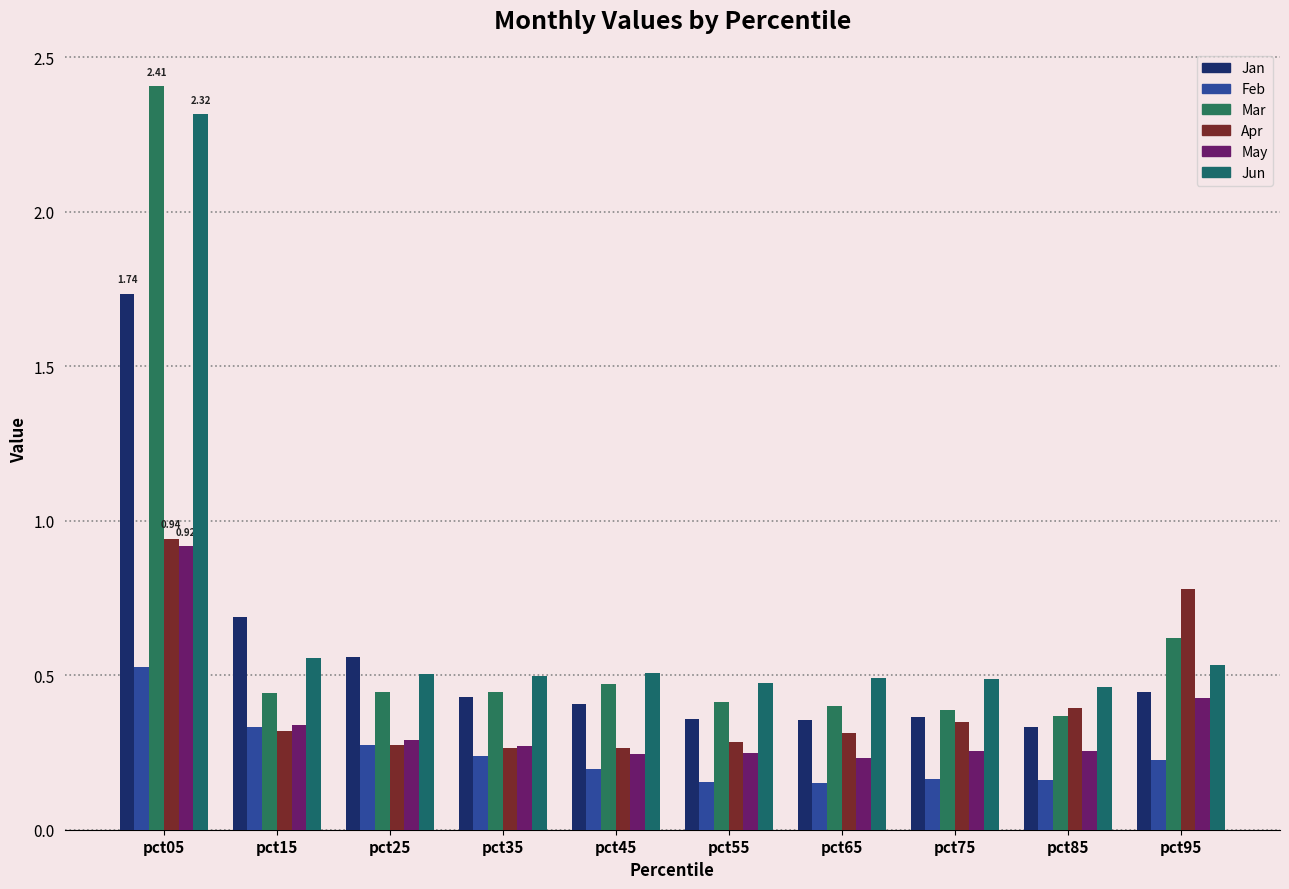

What are all the series names shown in the legend?

Jan, Feb, Mar, Apr, May, Jun